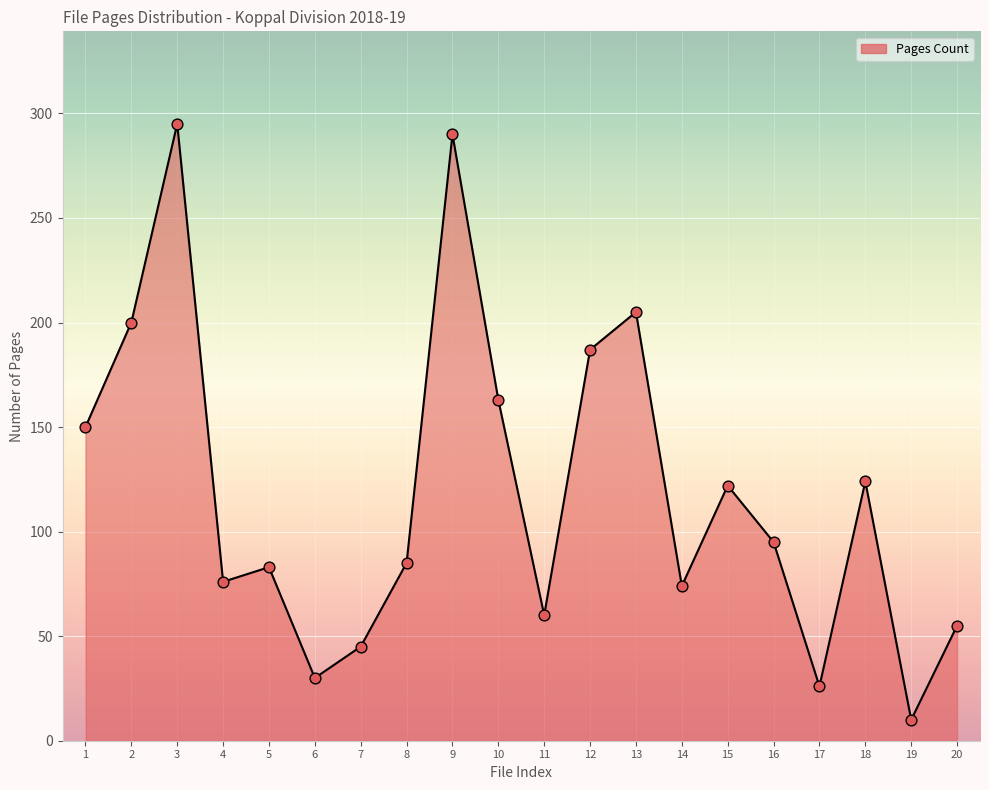

What is the change in value from 9 to 20?

-235